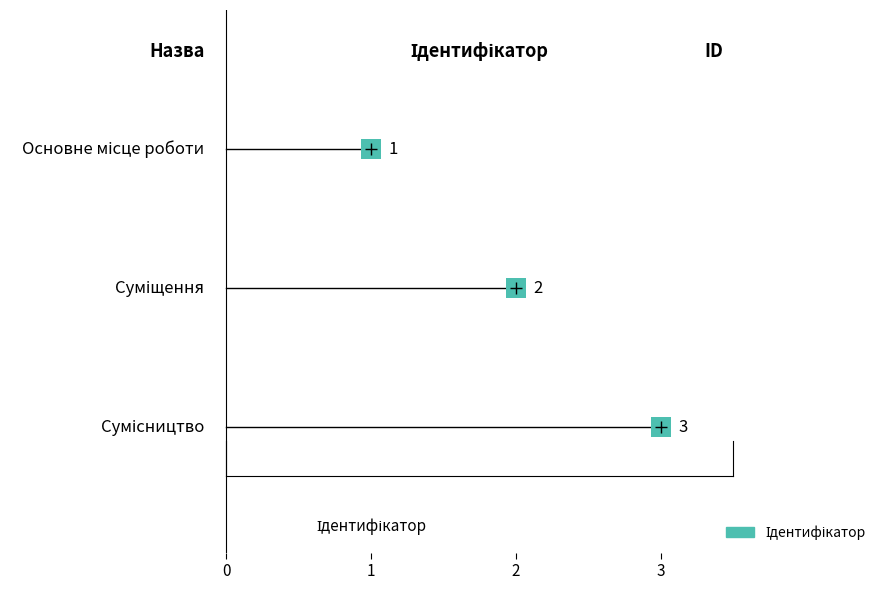

What is the ratio of the value at Суміщення to the value at Основне місце роботи?

2.0